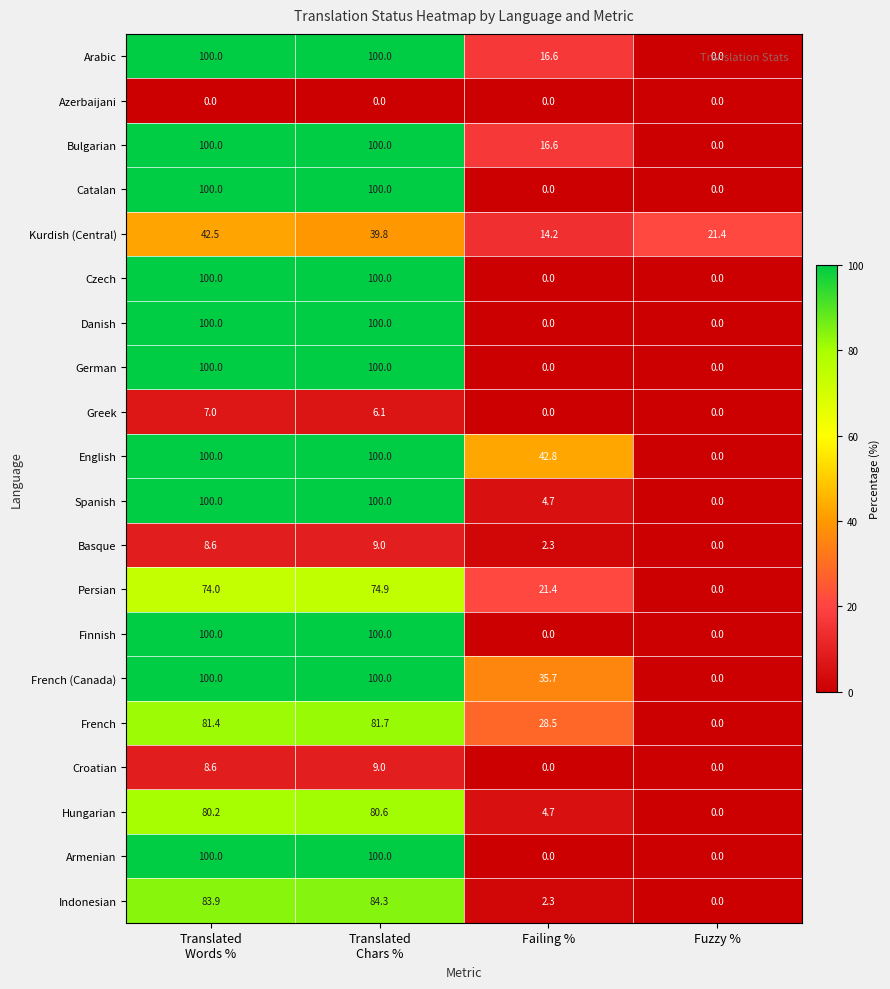

The value of Greek at Failing % is -3.7. True or false?

False